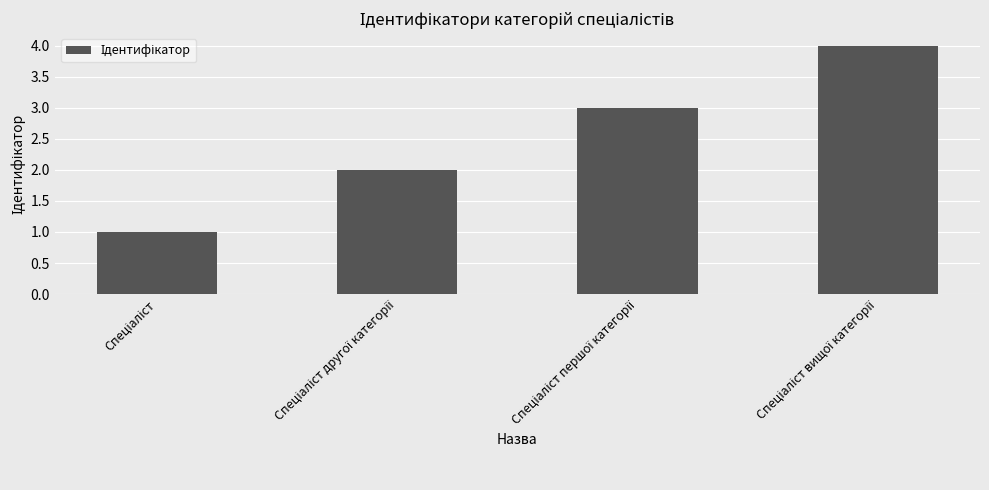

What is the greatest value displayed?

4